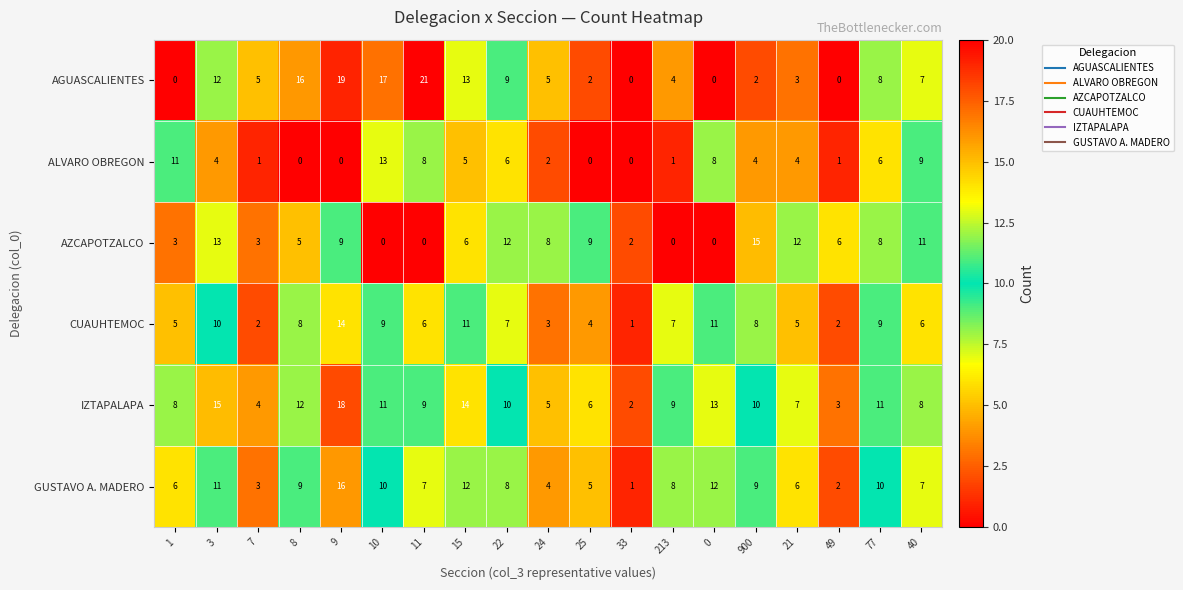

Which series changed the most between 1 and 40?

AZCAPOTZALCO